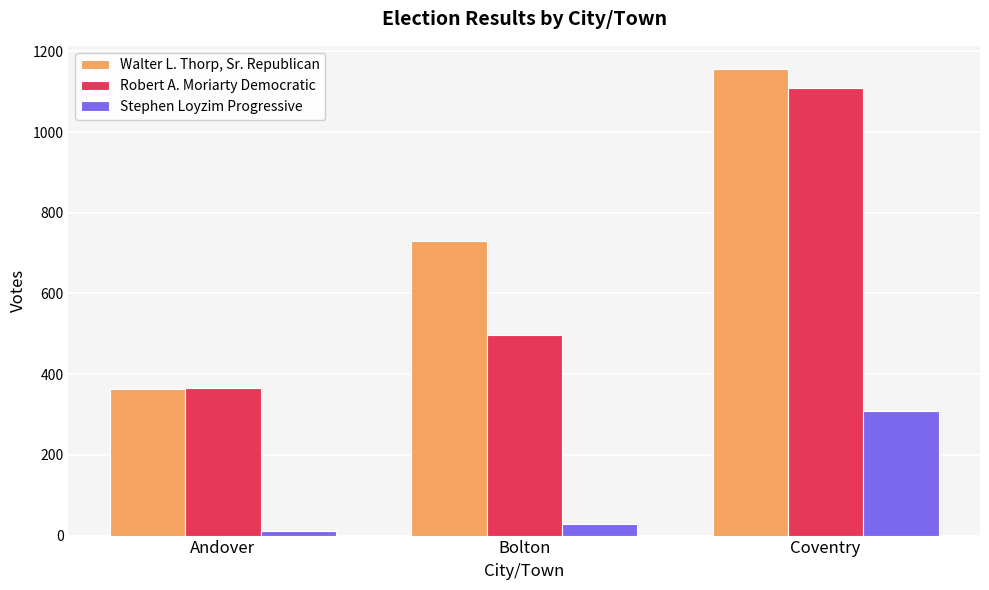

Is the value of Walter L. Thorp, Sr. Republican at Coventry greater than the value of Stephen Loyzim Progressive at Coventry?

Yes